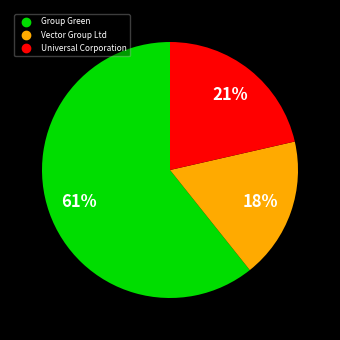

How many segments does this pie chart have?

3